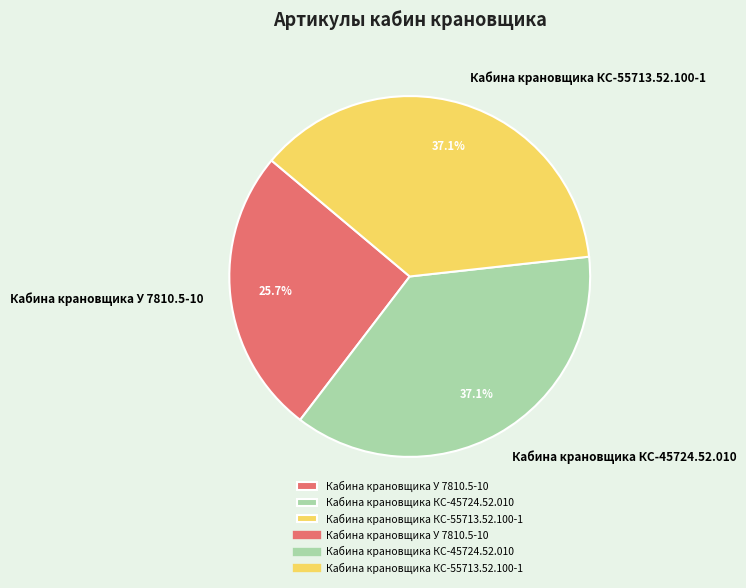

True or false: Кабина крановщика У 7810.5-10 accounts for 31% of the total.

False